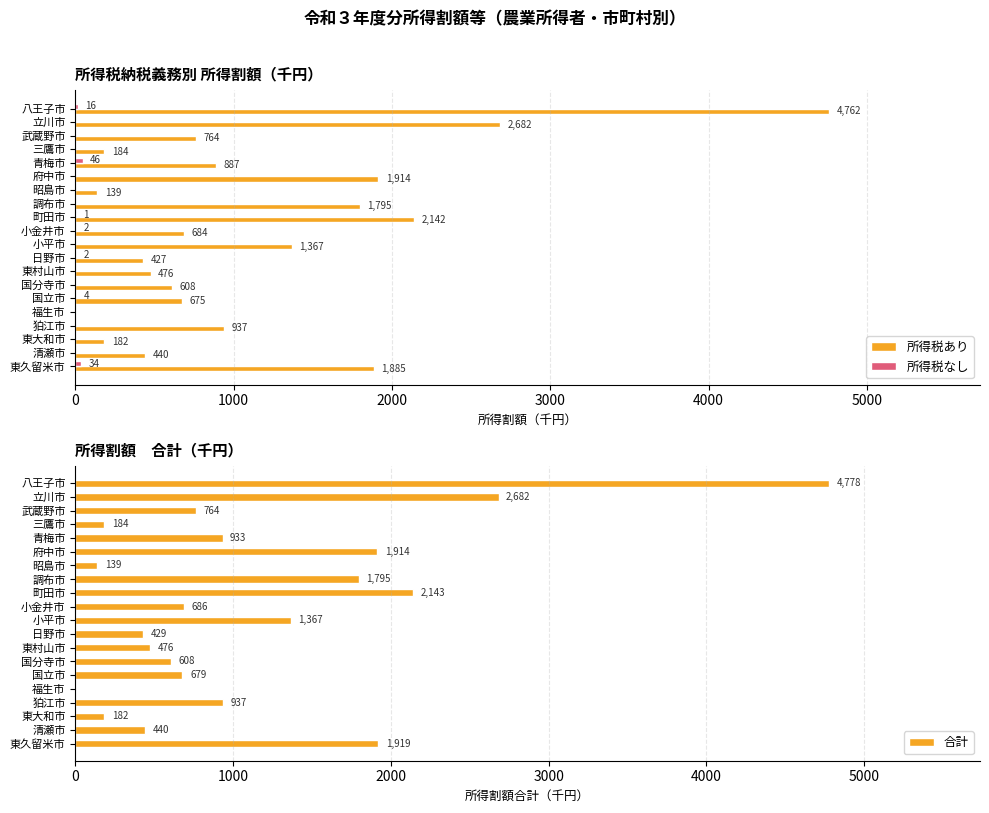

What value does the 合計 series have at 昭島市, to the nearest 10?

140